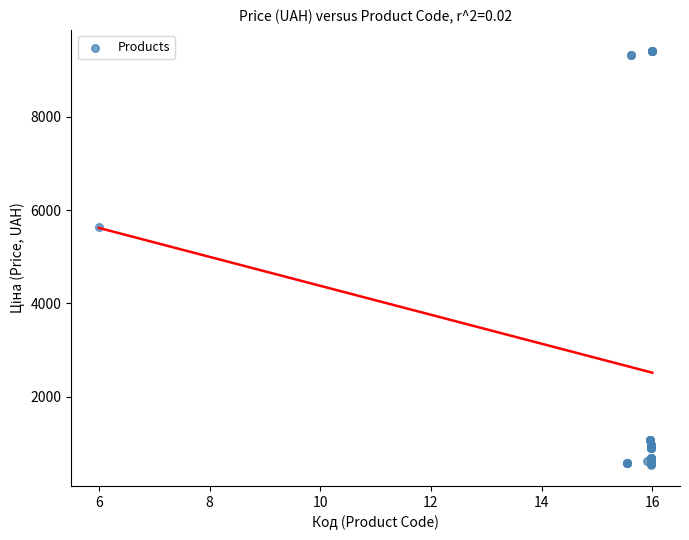

What Y value in the scatter plot is closest to 4972?

5636.0